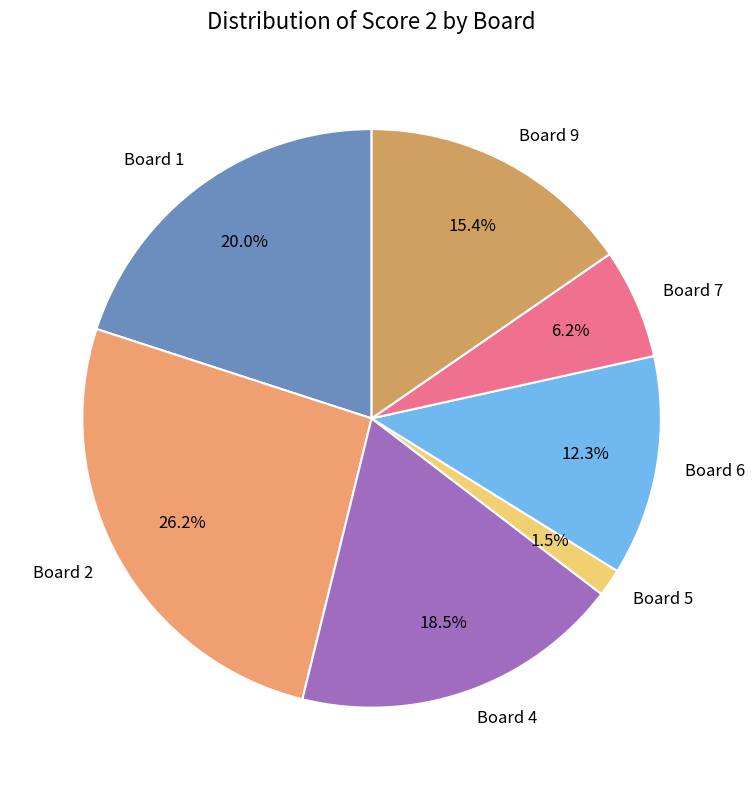

Does any single category account for the majority?

No